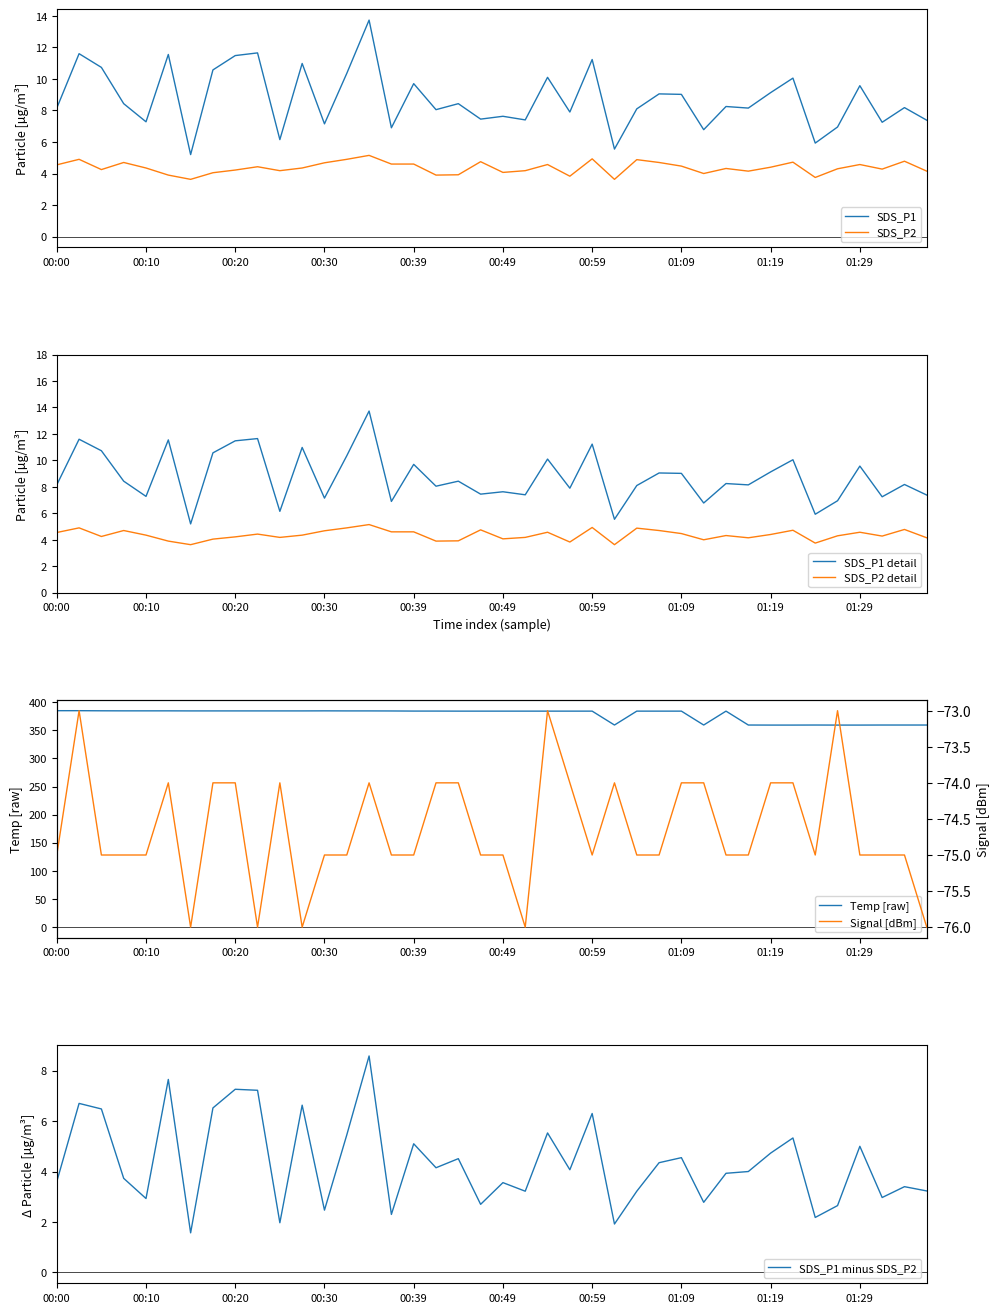

At which category is the sum across all series the highest?

00:35